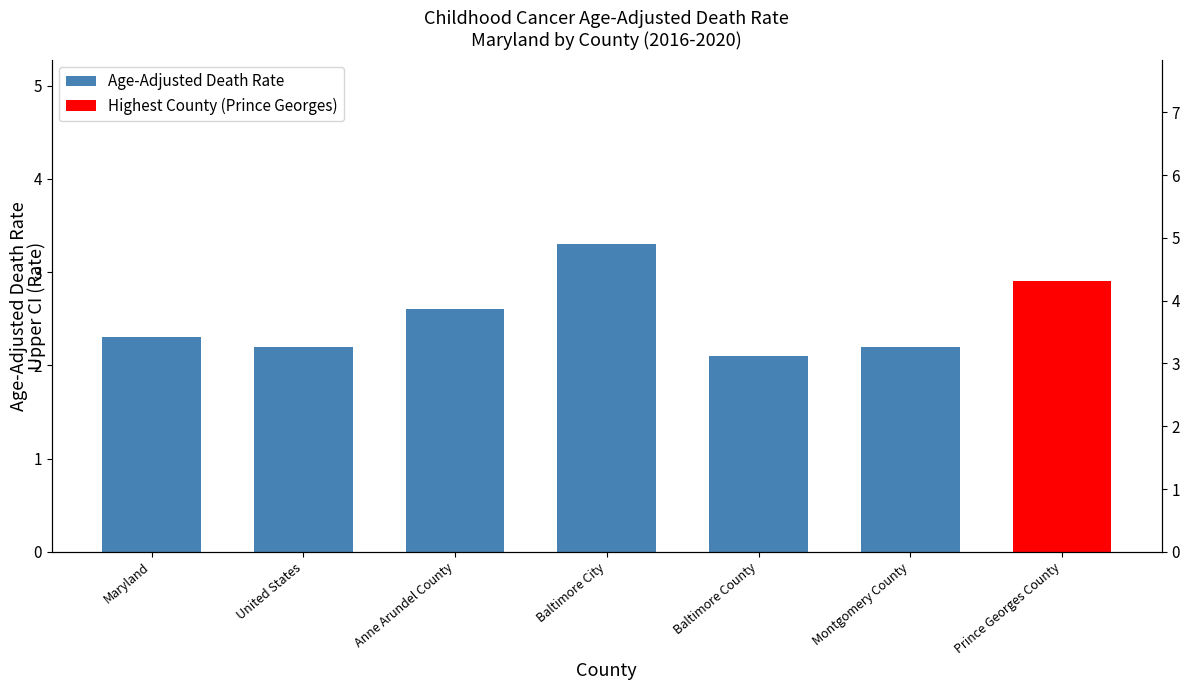

What is the greatest value displayed?

3.3